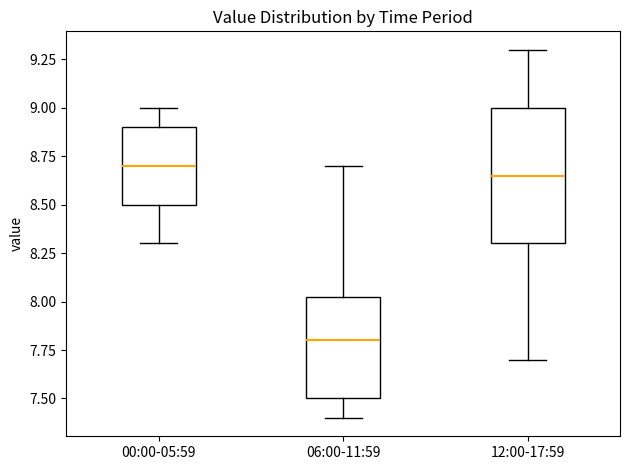

Reading left to right, transcribe this box plot: for each box, give where its median line is, the range the box spans, and where its two whiskers end, as read against the y-axis. The values are not printed on the chart, so give them approximately, as read against the axis.

00:00-05:59: median 8.70, box 8.50 to 8.90, whiskers 8.30 to 9.00
06:00-11:59: median 7.80, box 7.50 to 8.05, whiskers 7.40 to 8.70
12:00-17:59: median 8.65, box 8.30 to 9.00, whiskers 7.70 to 9.30